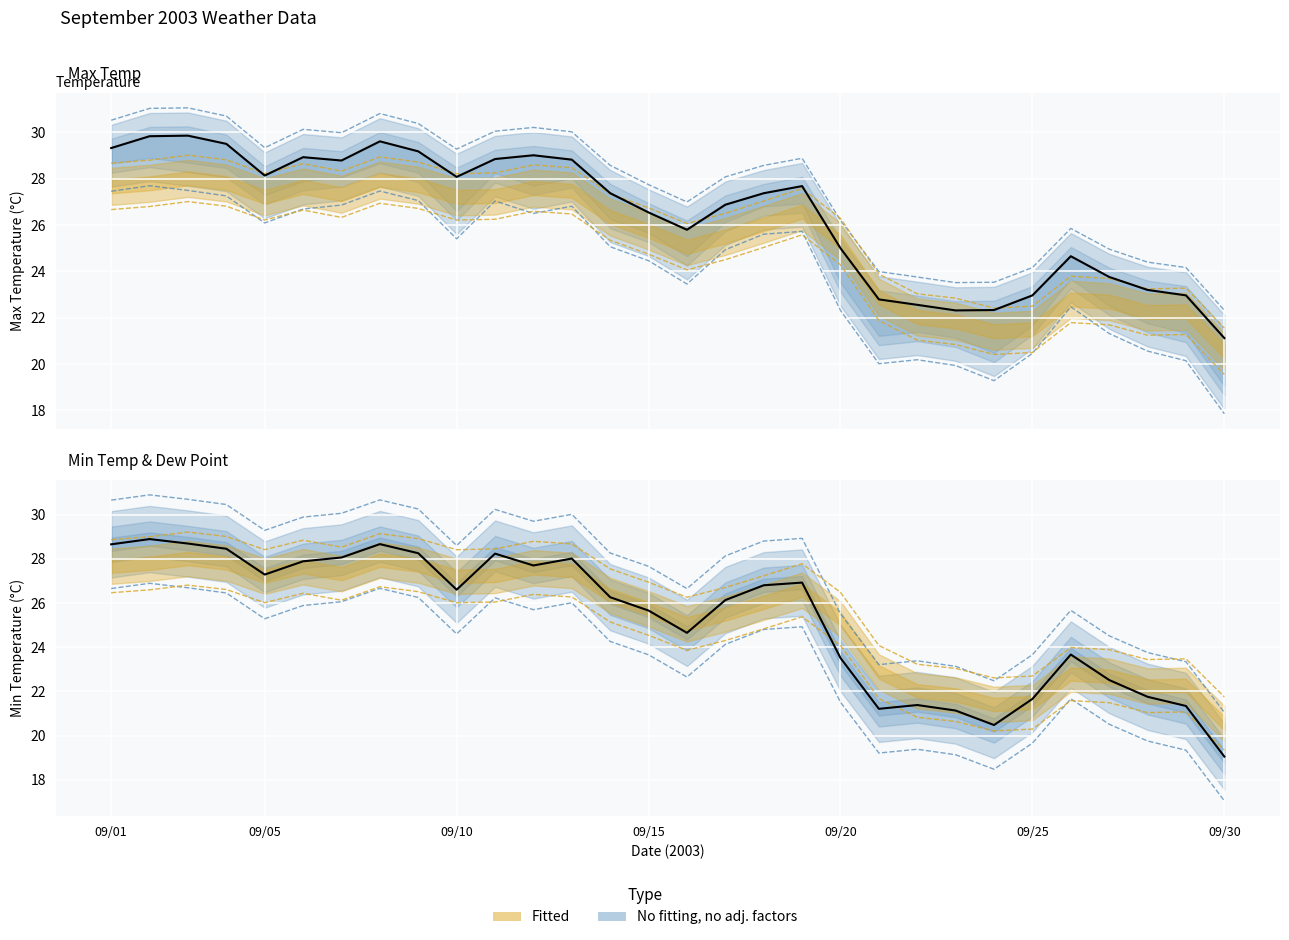

The value of Dew Point at 09/09 is 19.6. True or false?

False